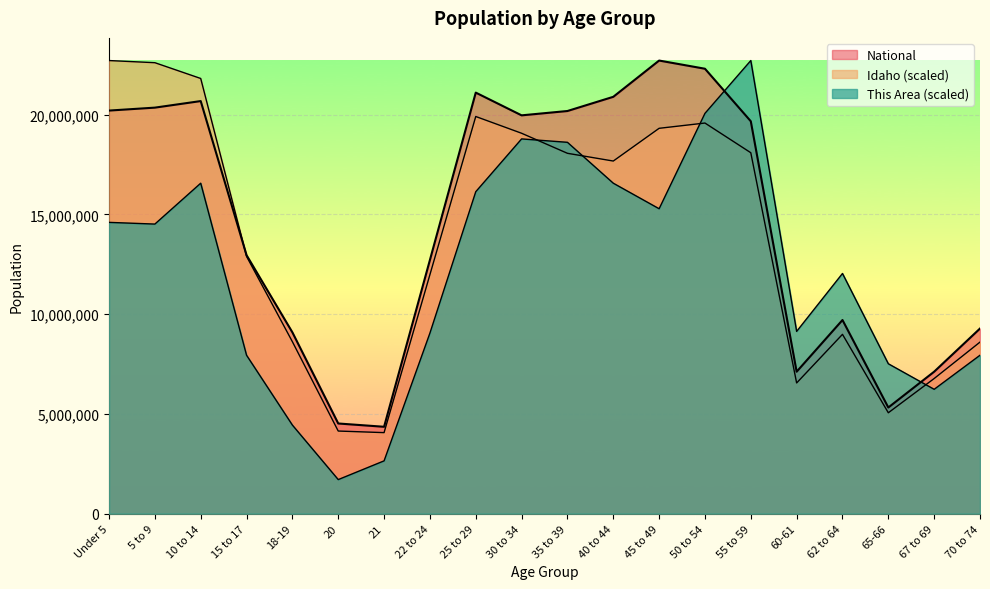

How many data points in Idaho are less than 17672017?

10